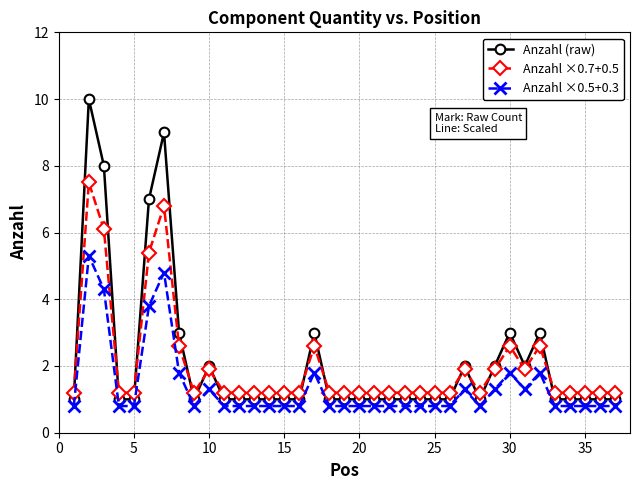

Which series has the widest spread of values?

Anzahl (raw)